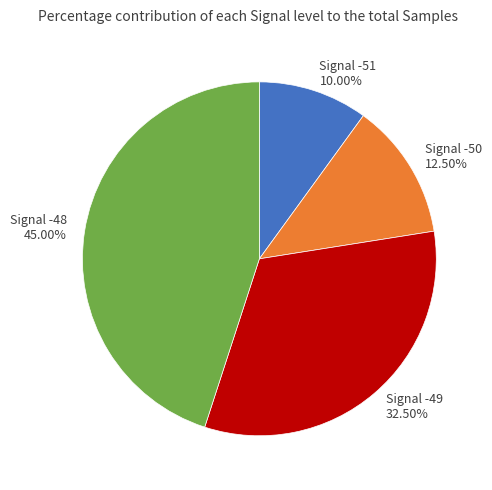

Which slice is the largest?

Signal -48 45.00%